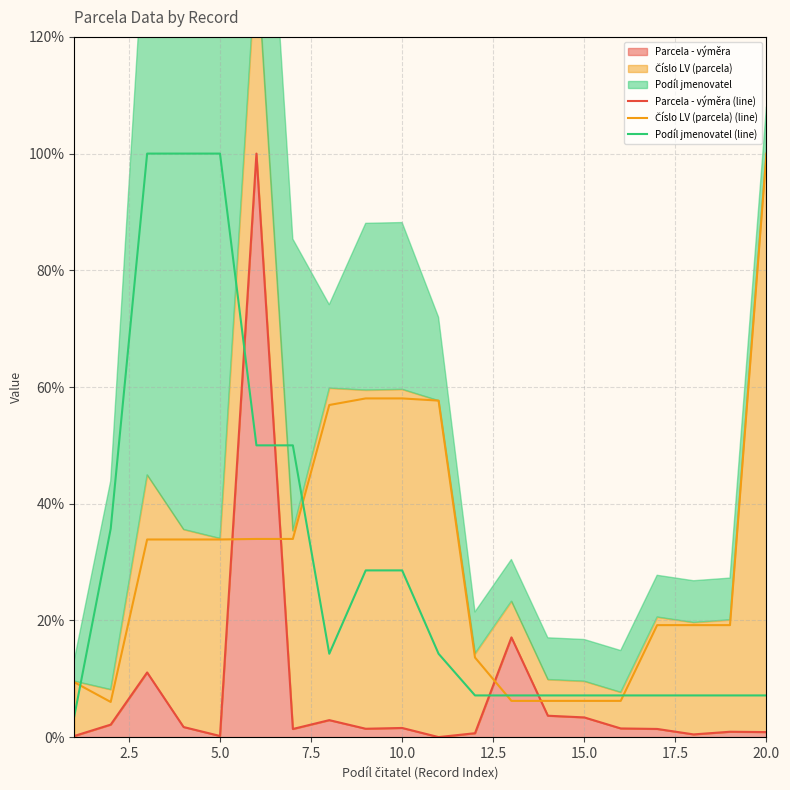

What is the difference between the maximum and minimum values in the Číslo LV (parcela) (line) series?

94.0